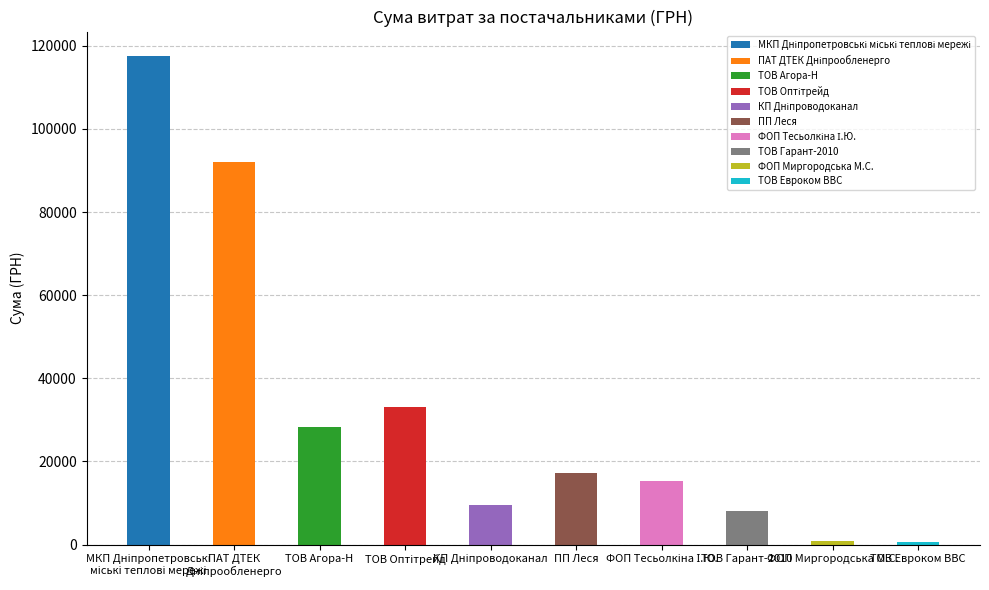

Reading right to left, transcribe all the data shown in this chart.

723.6	767.4	8187.8	15361.0	17225.7	9532.1	33193.2	28183.3	91998.9	117568.8